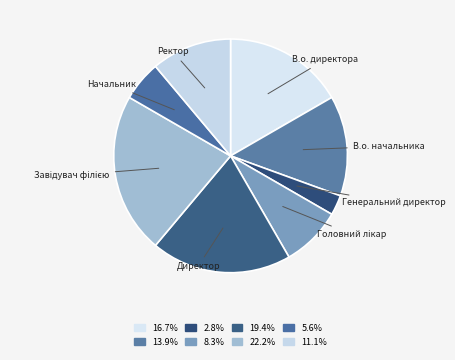

Which category has the smallest portion of the pie?

Генеральний директор